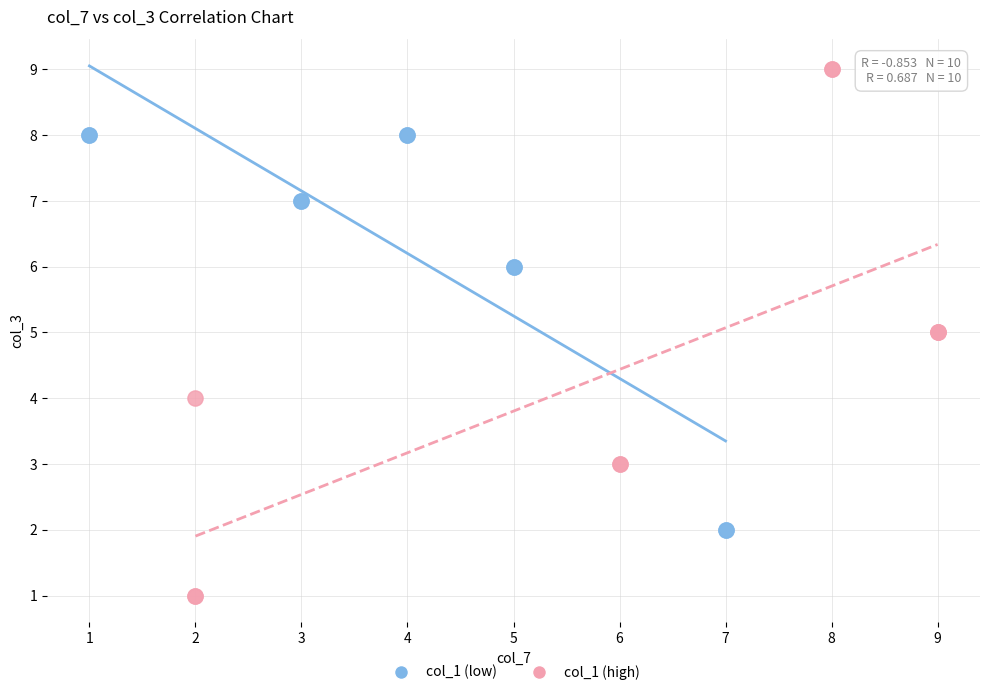

Which series reaches the minimum Y coordinate?

col_1 (high)